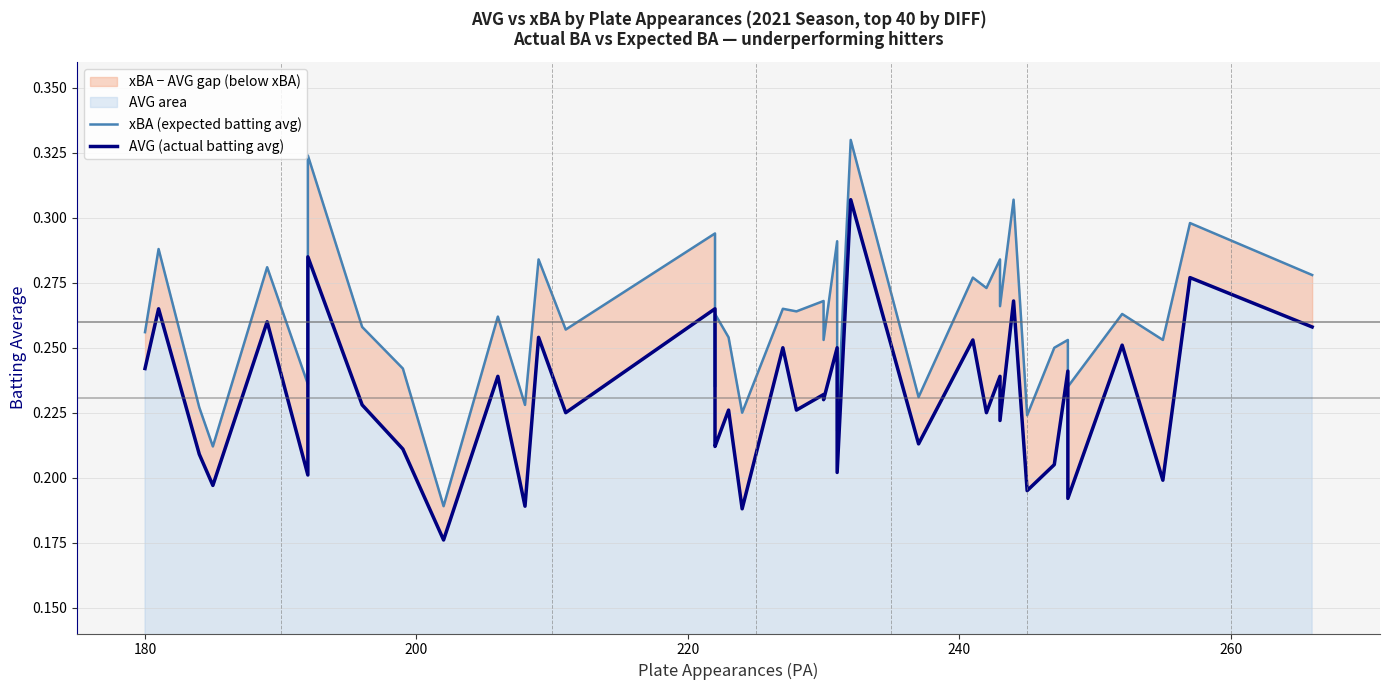

Is the value of AVG (actual batting avg) at 17 greater than the value of xBA (expected batting avg) at 34?

No